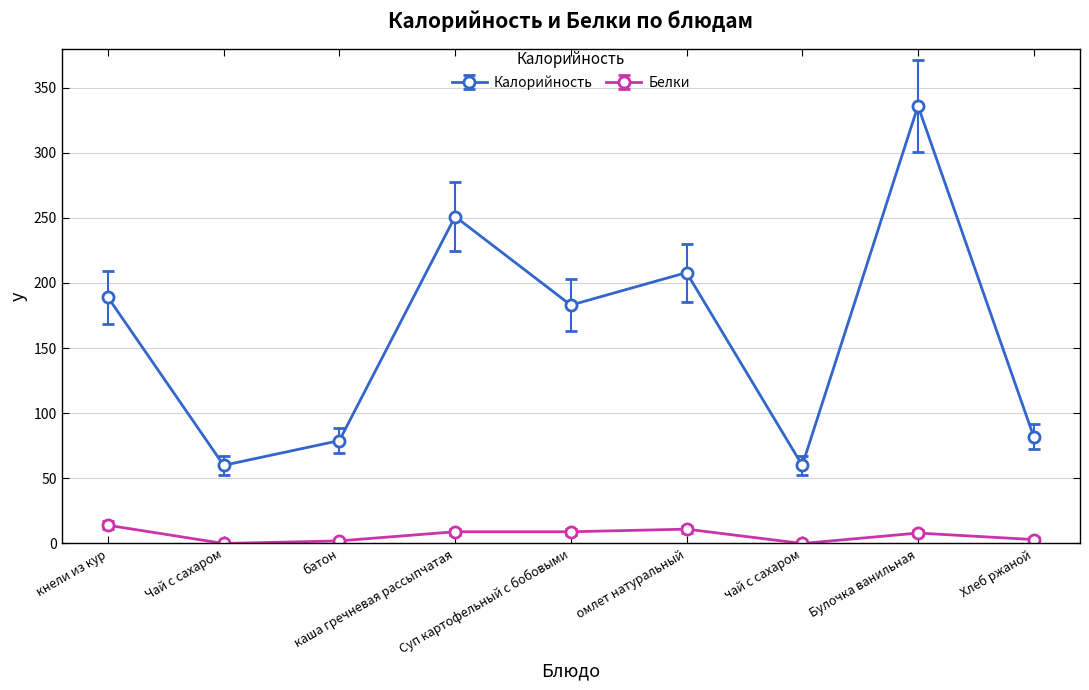

Which category has the highest value in the Калорийность series?

Булочка ванильная